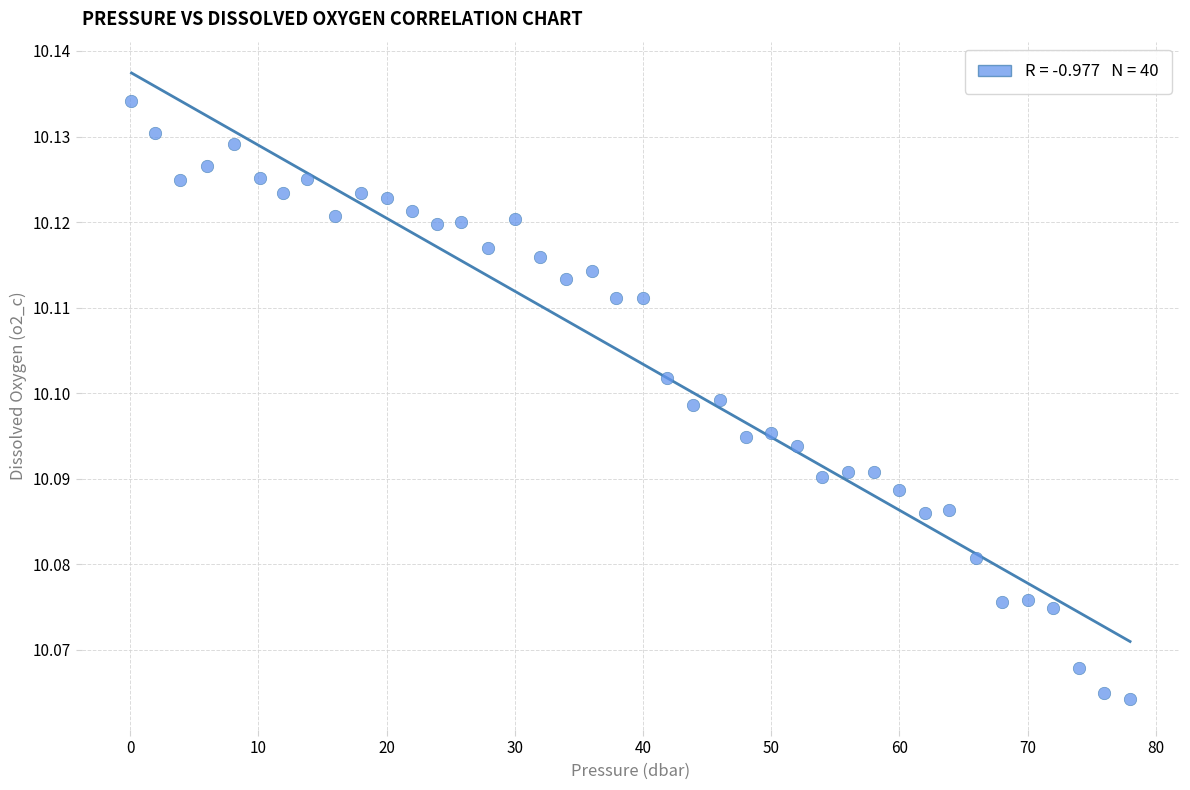

What is the range of X values (max minus min)?

77.9